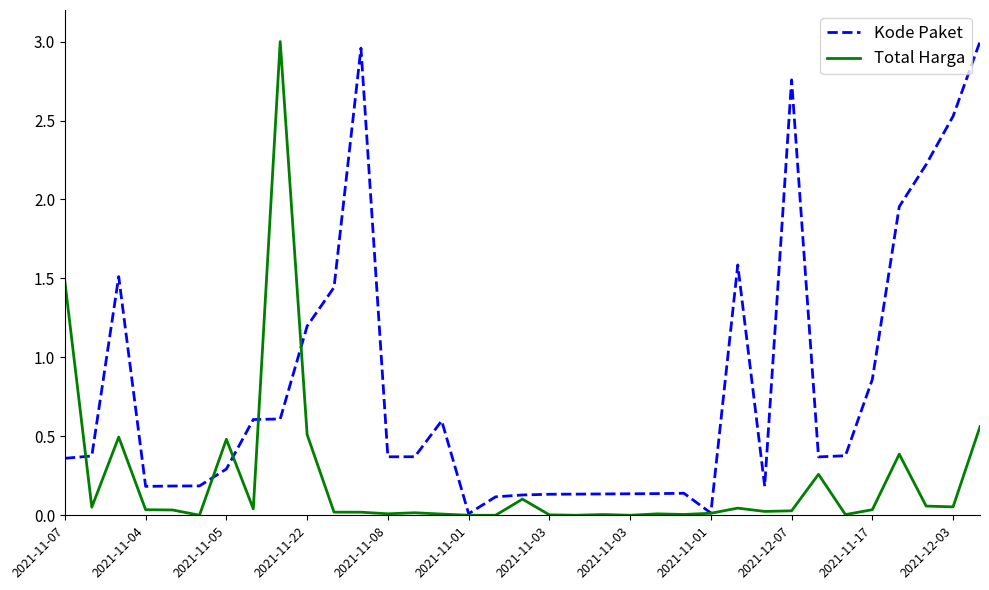

List the series in order of their overall mean, lowest first.

Total Harga, Kode Paket